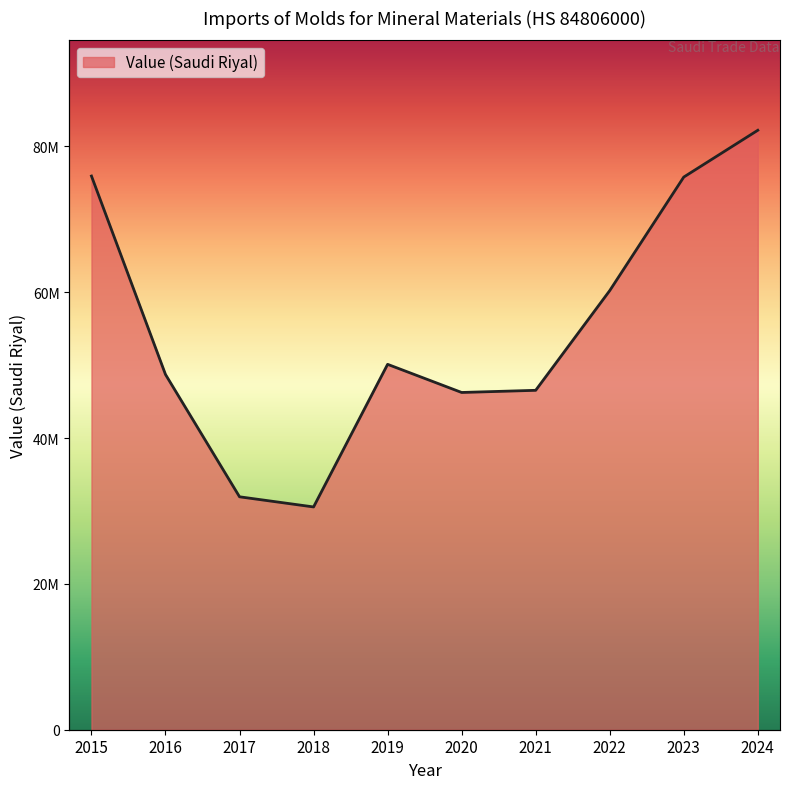

Rank the categories by value from lowest to highest.

2018, 2017, 2020, 2021, 2016, 2019, 2022, 2023, 2015, 2024